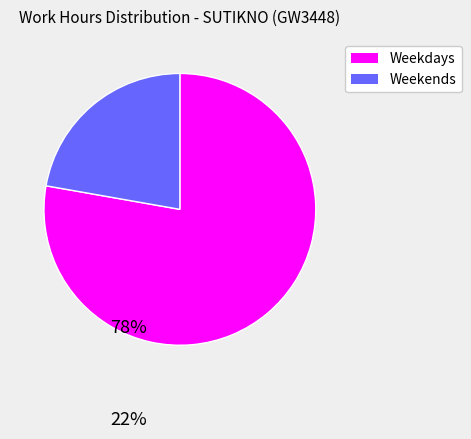

How many slices are in this pie chart?

2